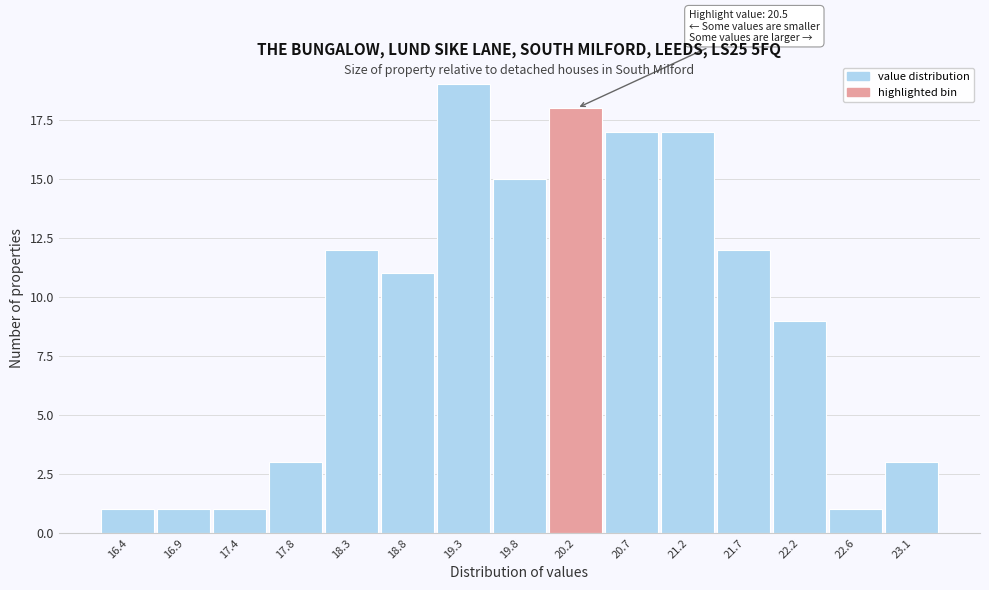

Reading right to left, extract all data points from this chart.

23.1=3	22.6=1	22.2=9	21.7=12	21.2=17	20.7=17	20.2=18	19.8=15	19.3=19	18.8=11	18.3=12	17.8=3	17.4=1	16.9=1	16.4=1